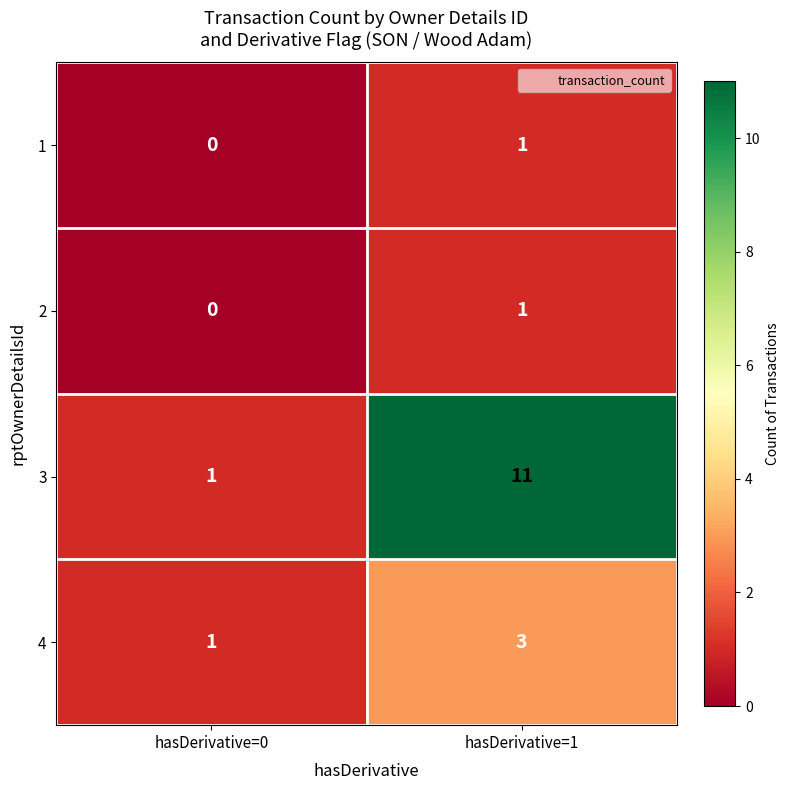

Reading right to left, what are all the values shown in this chart?

1: hasDerivative=1=1	hasDerivative=0=0
2: hasDerivative=1=1	hasDerivative=0=0
3: hasDerivative=1=11	hasDerivative=0=1
4: hasDerivative=1=3	hasDerivative=0=1